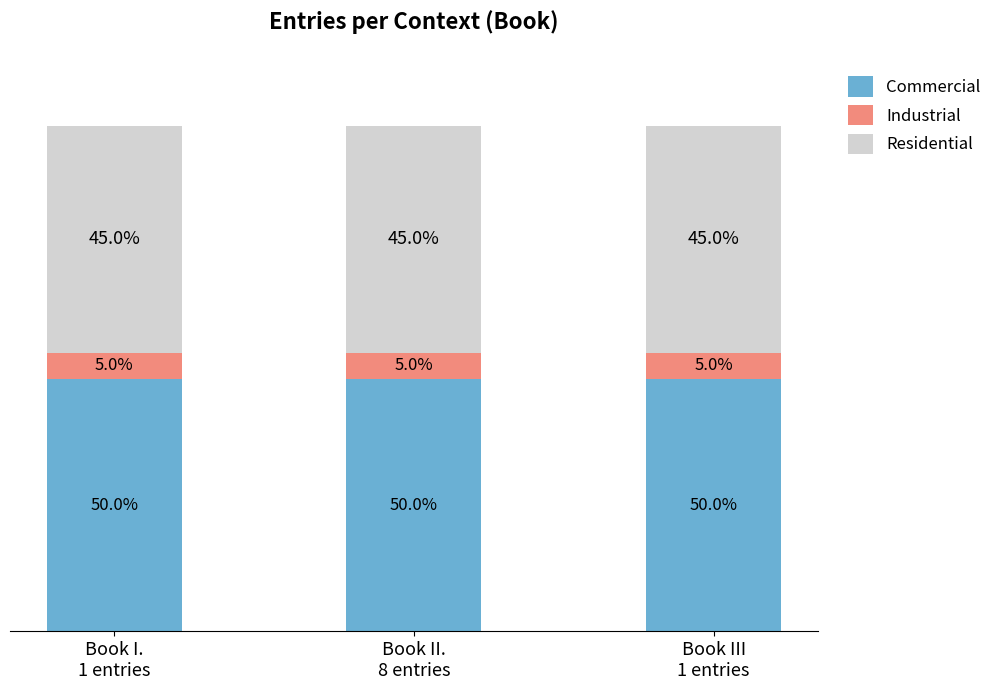

Rank the series at Book I.
1 entries from lowest to highest value.

Industrial, Residential, Commercial